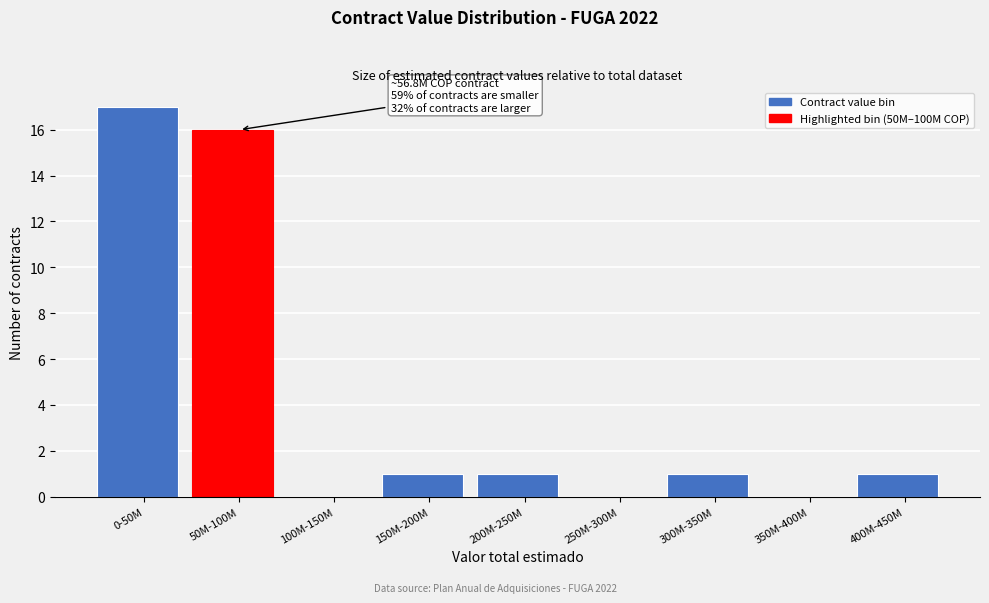

Reading left to right, list all the values displayed in this chart.

0-50M=17	50M-100M=16	100M-150M=0	150M-200M=1	200M-250M=1	250M-300M=0	300M-350M=1	350M-400M=0	400M-450M=1